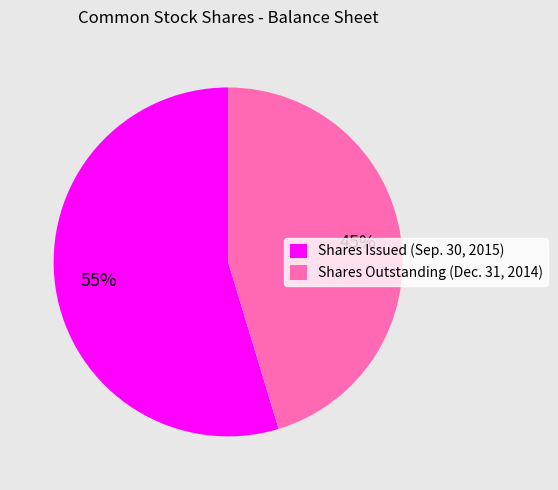

What is the smallest slice in the pie chart?

Shares Outstanding (Dec. 31, 2014)